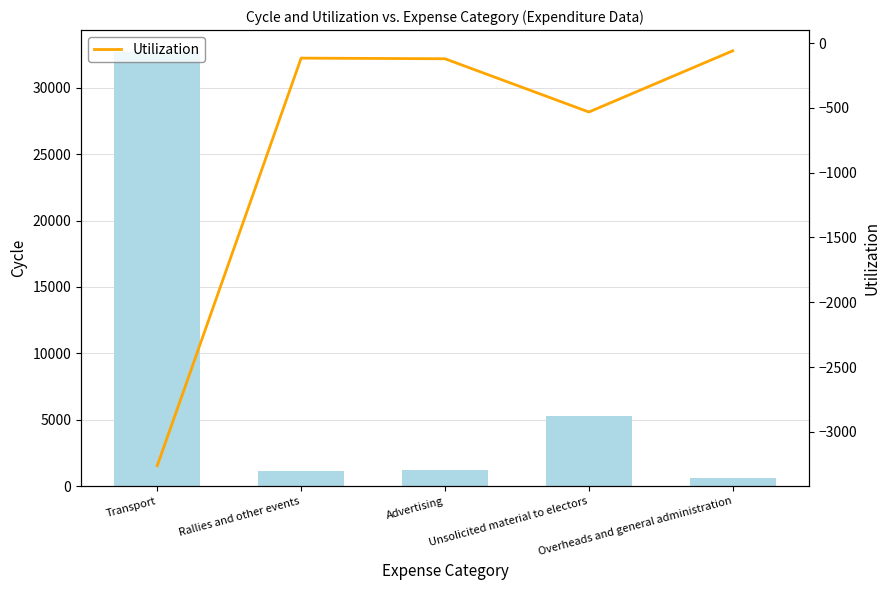

How many values in the TotalExpenditure series are below 1212?

2